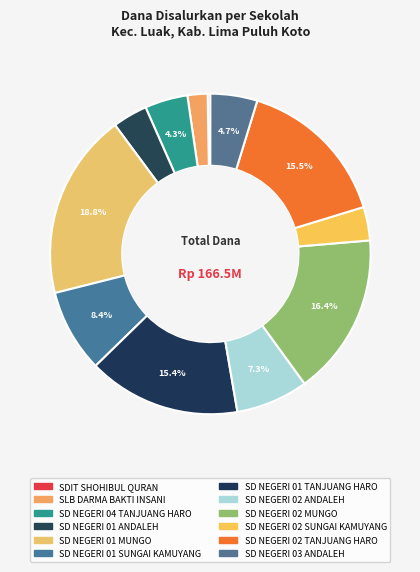

To the nearest percent, what percentage of the pie is SD NEGERI 01 SUNGAI KAMUYANG?

8%